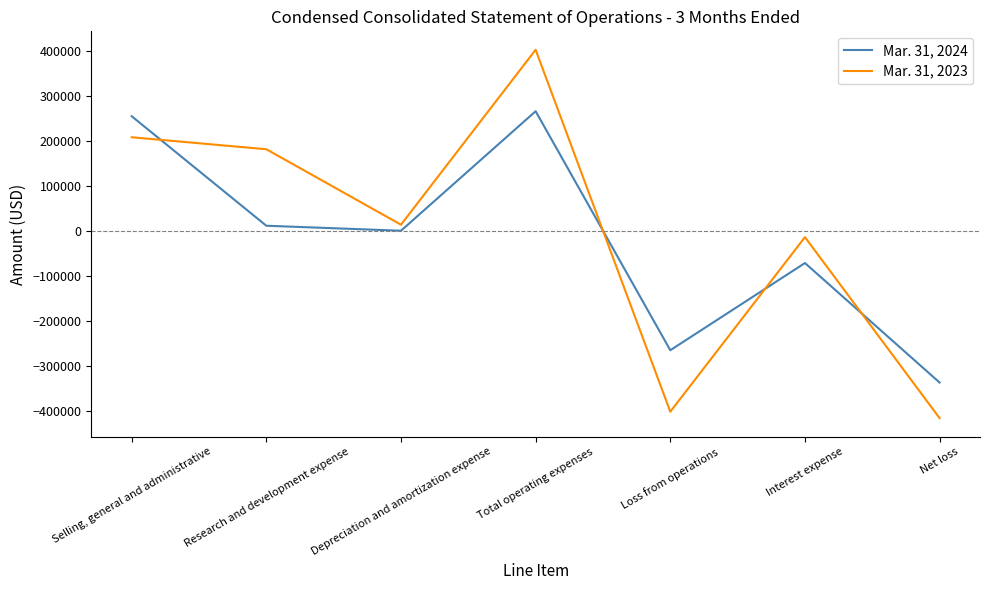

What is the average value of the Mar. 31, 2024 series?

-20500